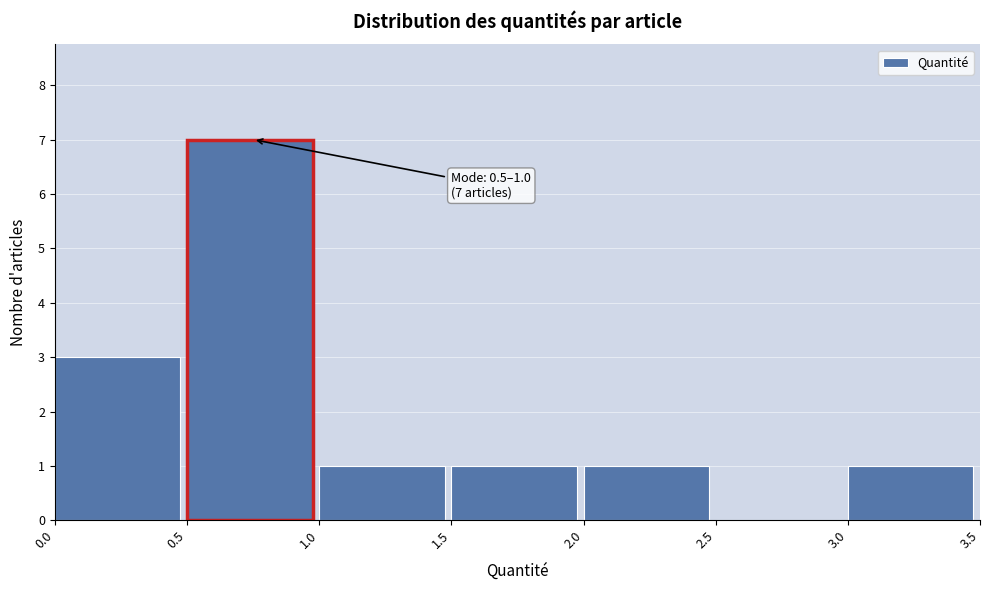

Which range on the x-axis has the tallest bar?

0.5 to 1.0